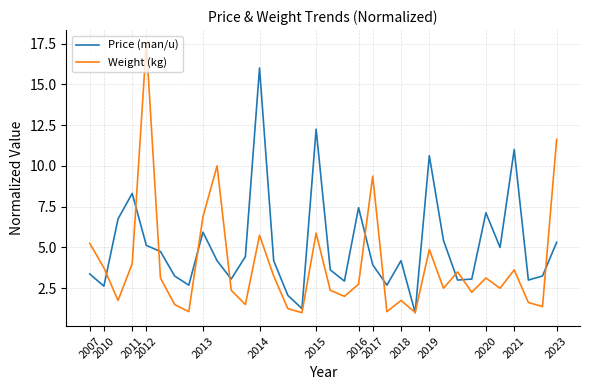

What is the lowest value of the Weight (kg) series?

1.0